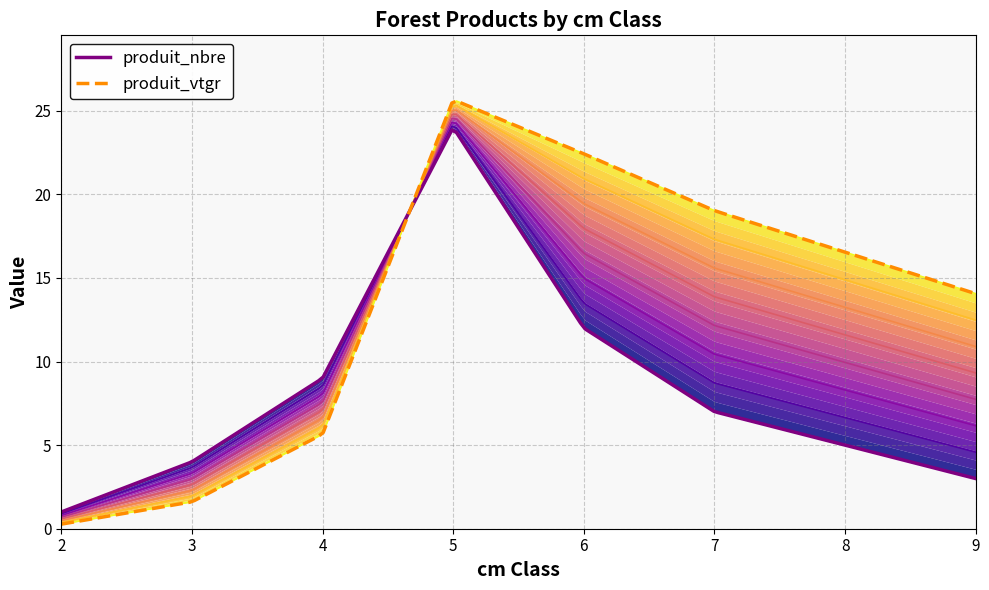

Between which two adjacent categories do produit_vtgr and produit_nbre first intersect?

4 and 5